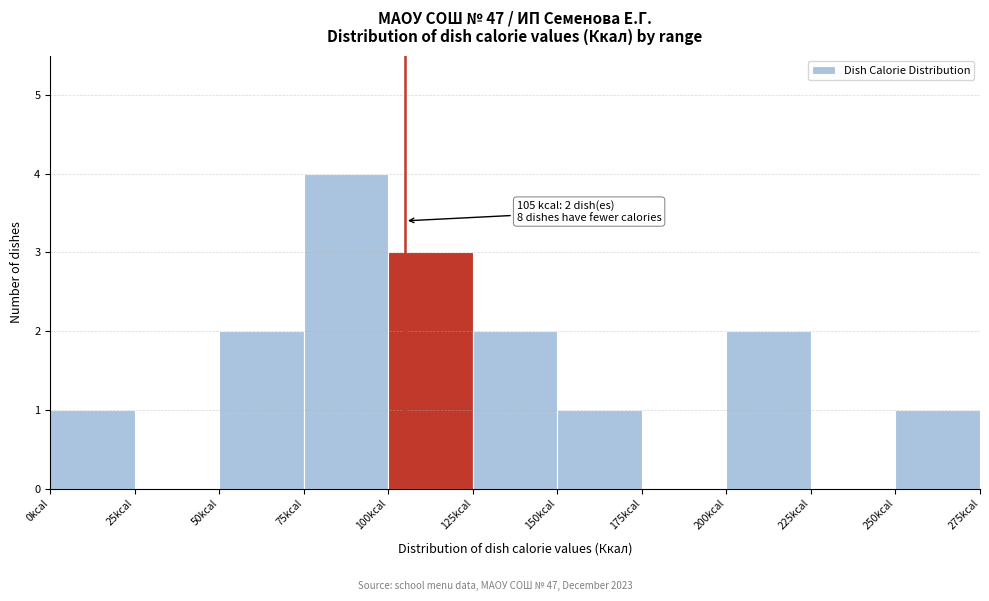

Which range on the x-axis has the tallest bar?

75 to 100